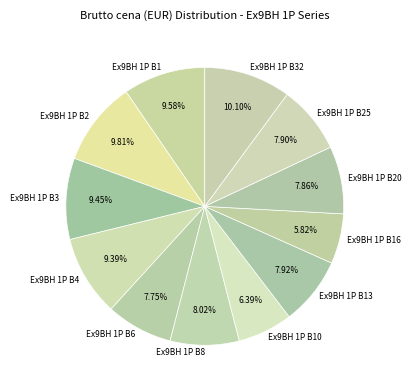

What percentage is the Ex9BH 1P B4 slice, to the nearest percent?

9%